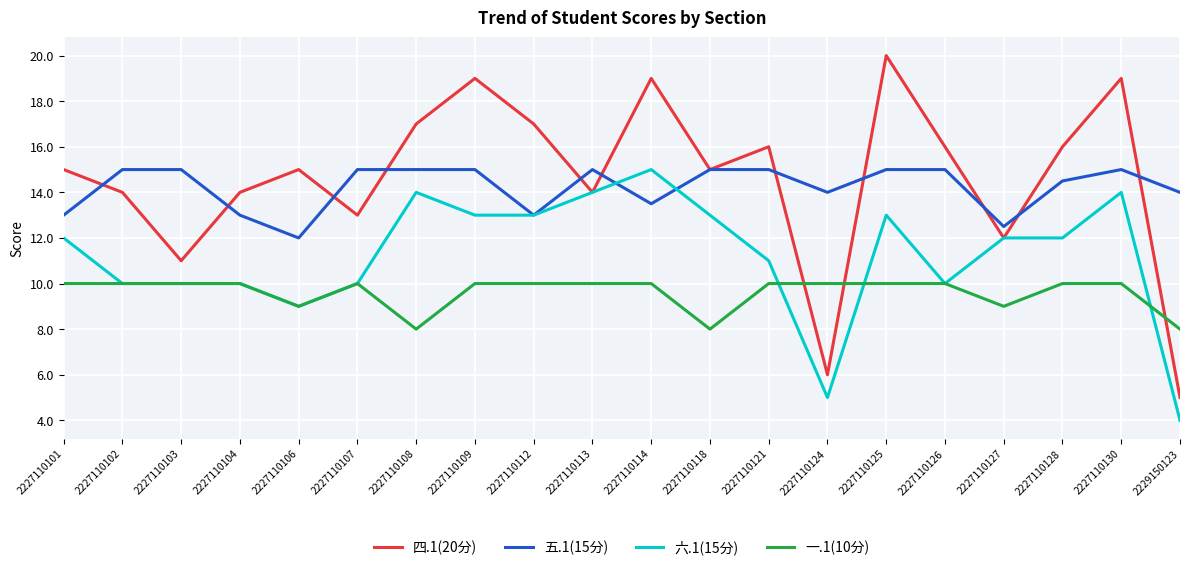

Count the number of data series in this chart.

4